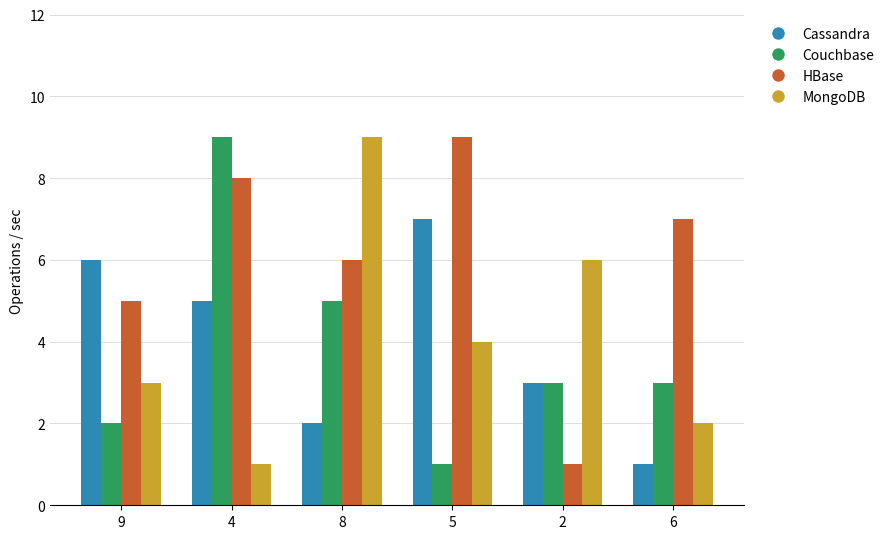

Reading right to left, extract all data points from this chart.

Cassandra: 1	3	7	2	5	6
Couchbase: 3	3	1	5	9	2
HBase: 7	1	9	6	8	5
MongoDB: 2	6	4	9	1	3